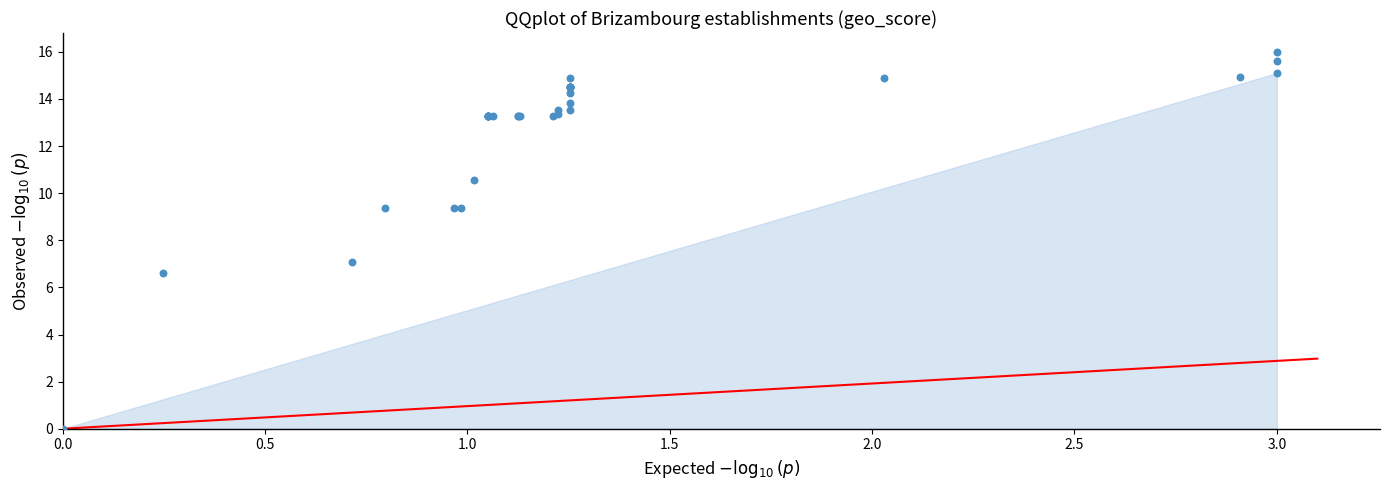

What Y value in the scatter plot is closest to 8?

7.1